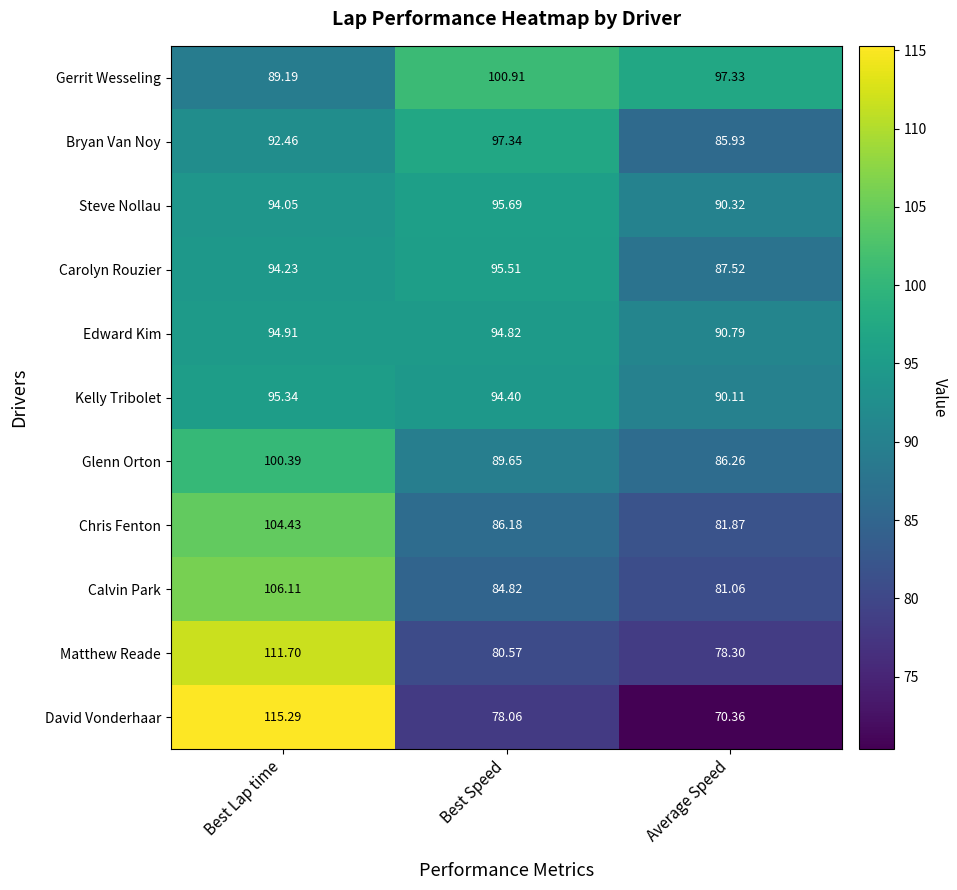

What is the difference between the highest and lowest values at Average Speed?

27.0